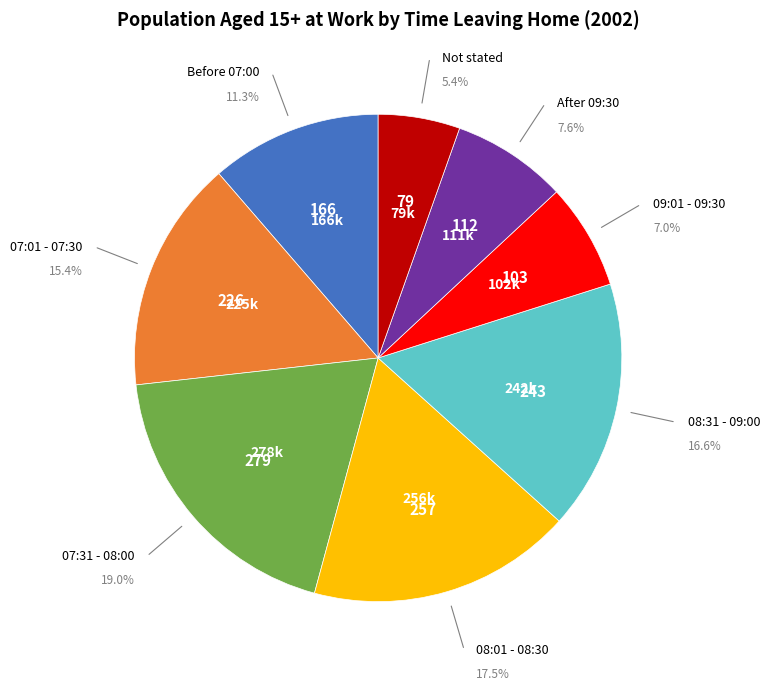

Is there a majority slice in this chart?

No